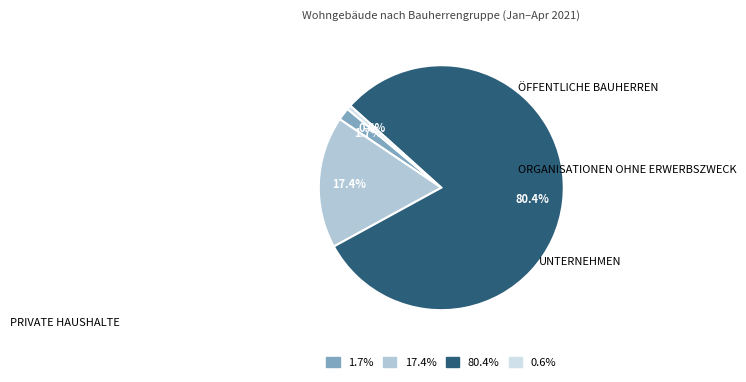

Does any single category account for the majority?

Yes